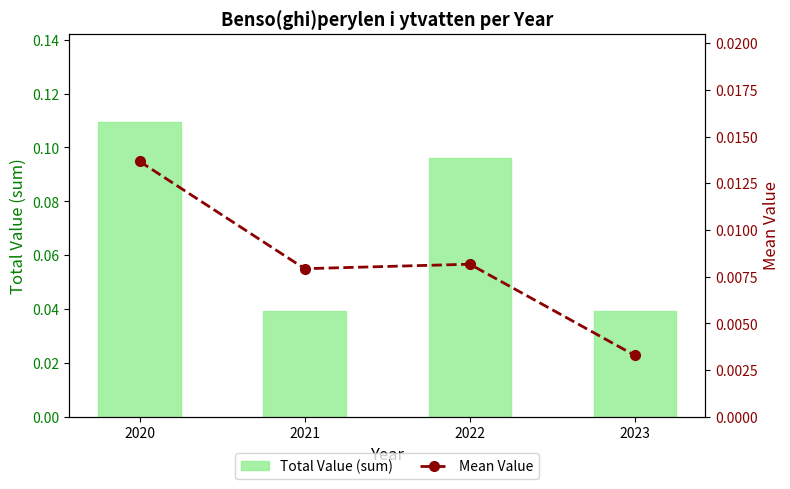

Which category has the highest value in the Mean Value series?

2020